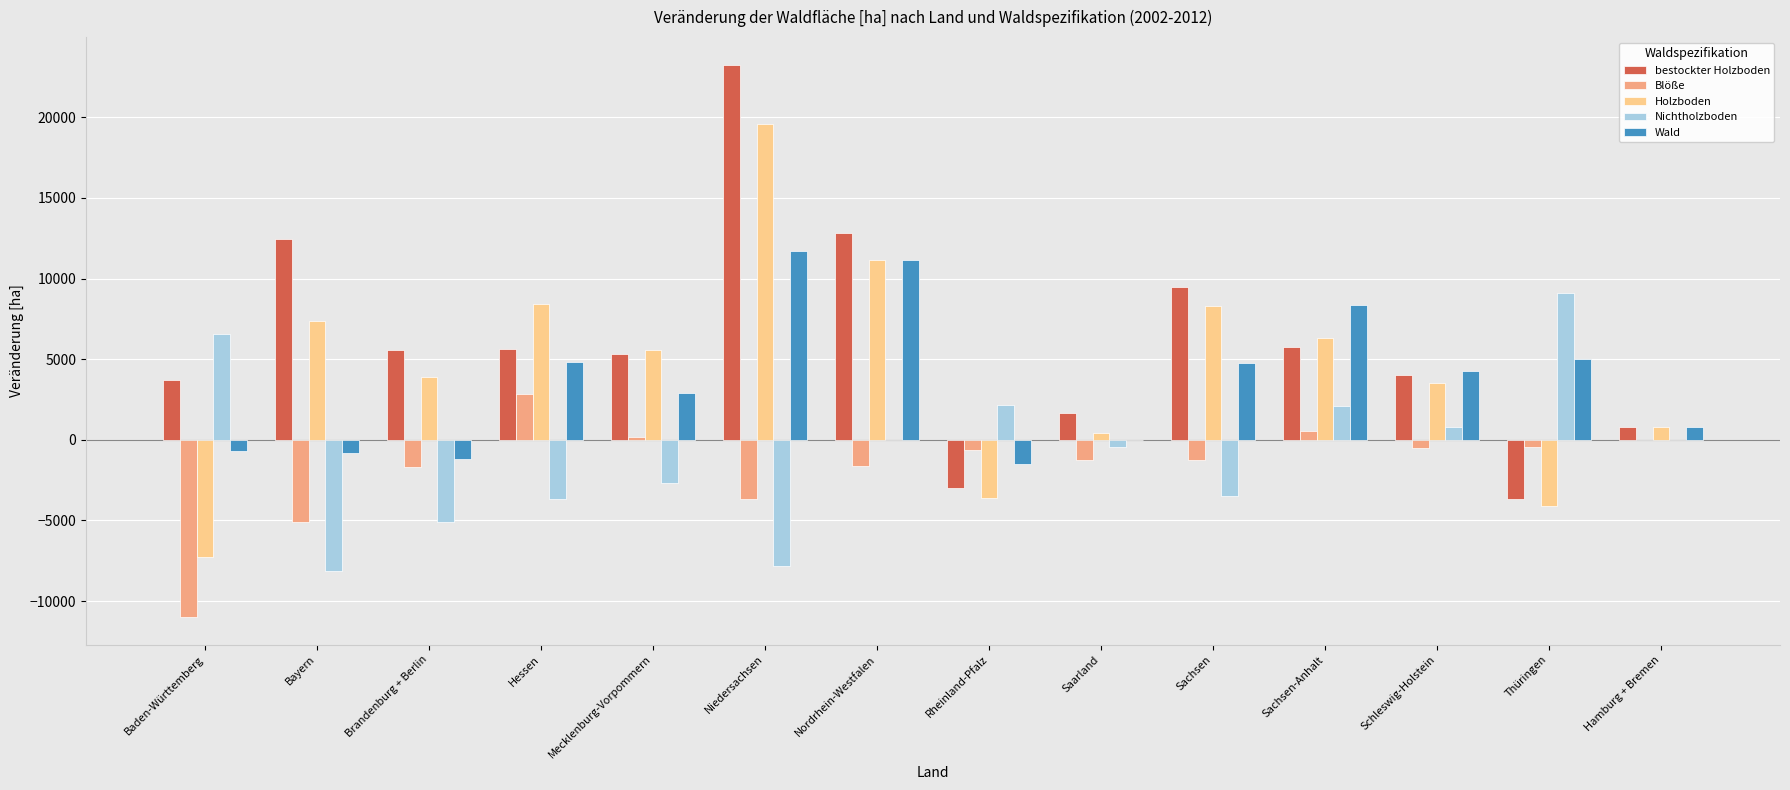

What is the sum of all bestockter Holzboden values?

83832.0